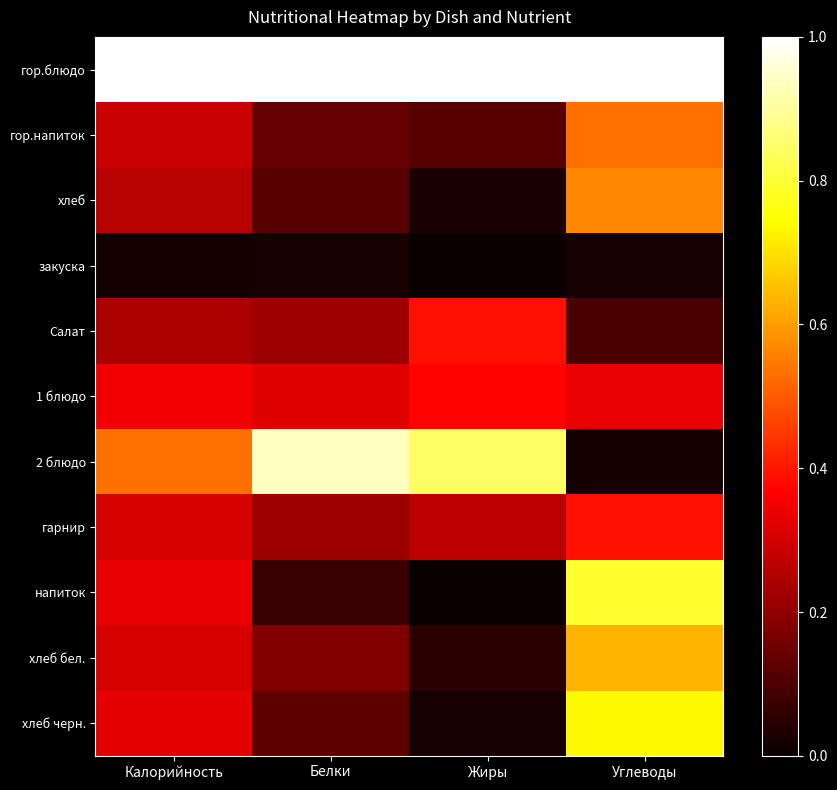

What is the maximum value shown in the chart?

1.0